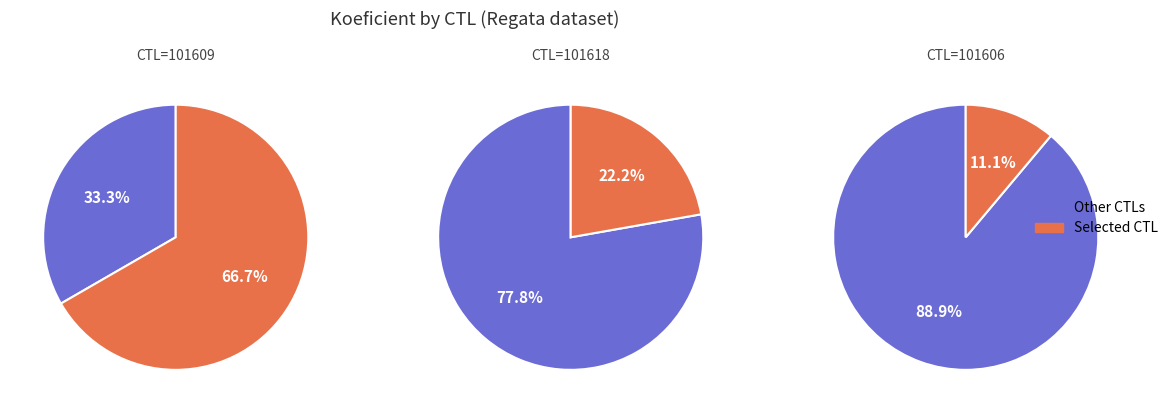

To the nearest percent, what is the difference between the 101609 and 101618 slice percentages?

44%